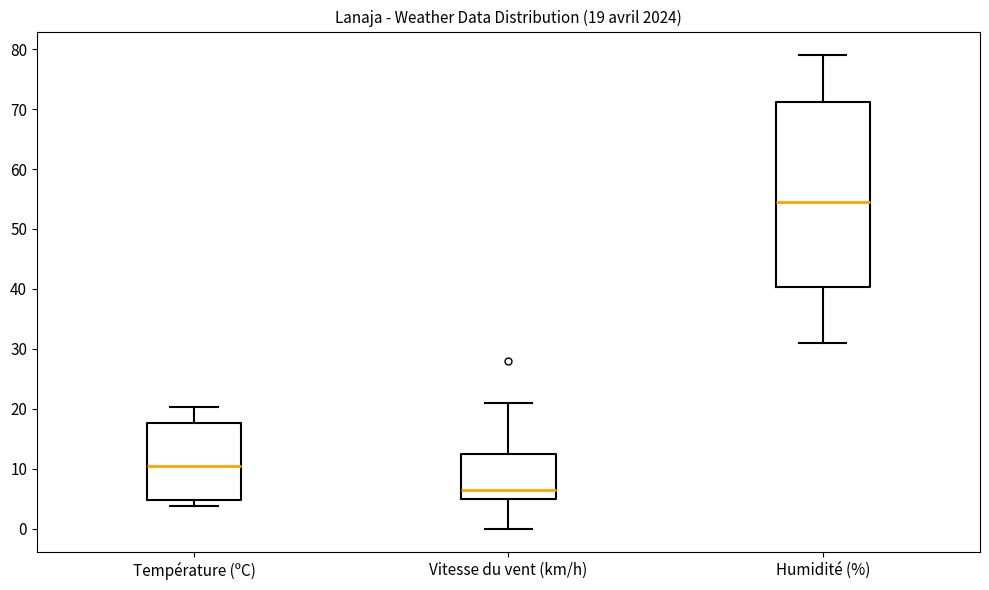

Which box is the tallest, from its lower edge to its upper edge?

Humidité (%)